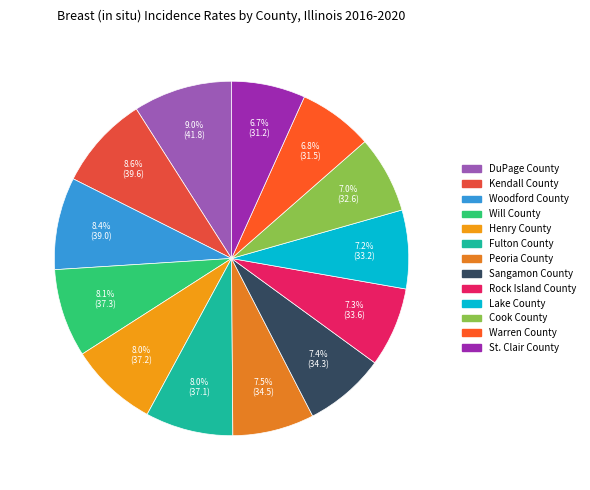

Approximately how many times larger is the value at Cook County compared to Sangamon County?

1.0